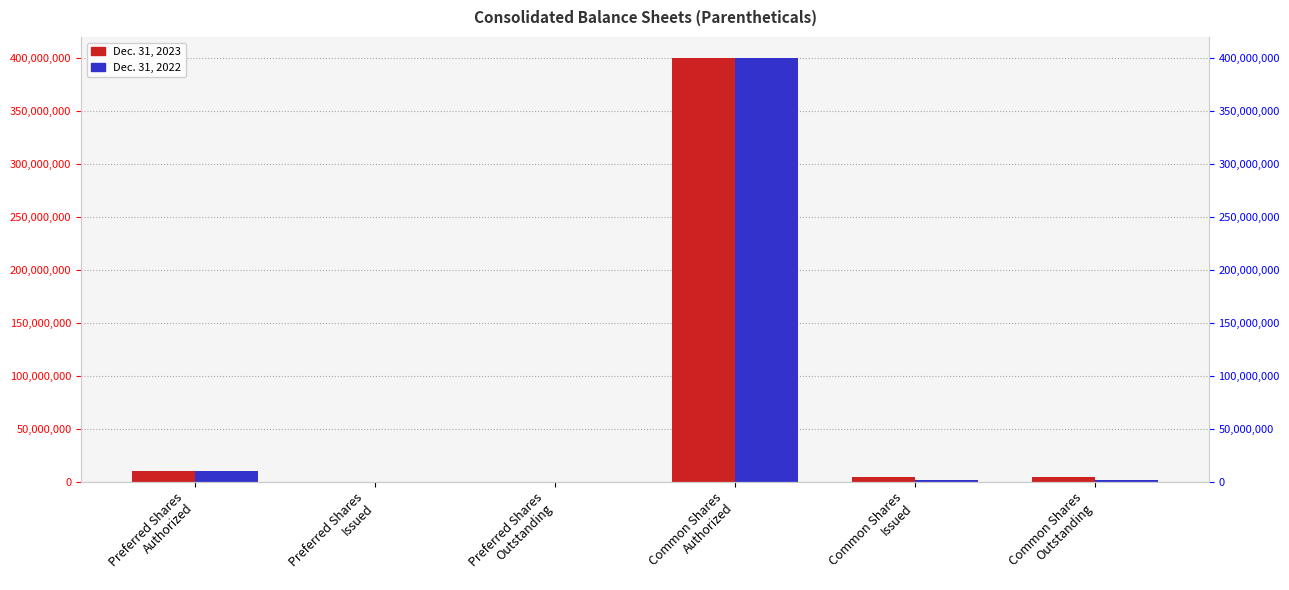

List the series in order of their peak value, lowest first.

Dec. 31, 2023, Dec. 31, 2022